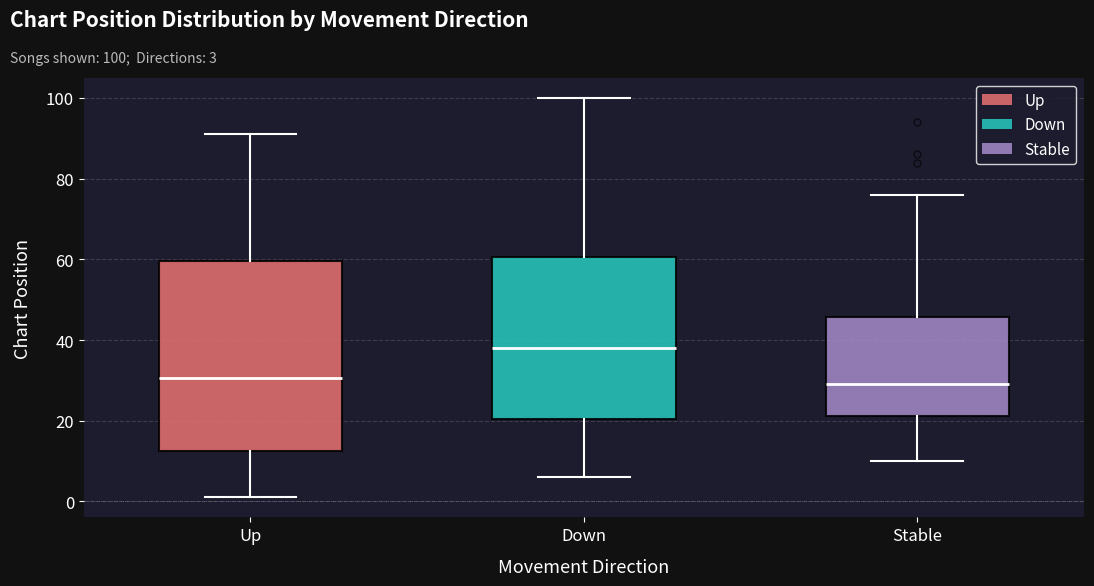

Reading left to right, transcribe this box plot: for each box, give where its median line is, the range the box spans, and where its two whiskers end, as read against the y-axis. The values are not printed on the chart, so give them approximately, as read against the axis.

Up: median 30, box 12 to 60, whiskers 2 to 92
Down: median 38, box 20 to 60, whiskers 6 to 100
Stable: median 30, box 22 to 46, whiskers 10 to 76